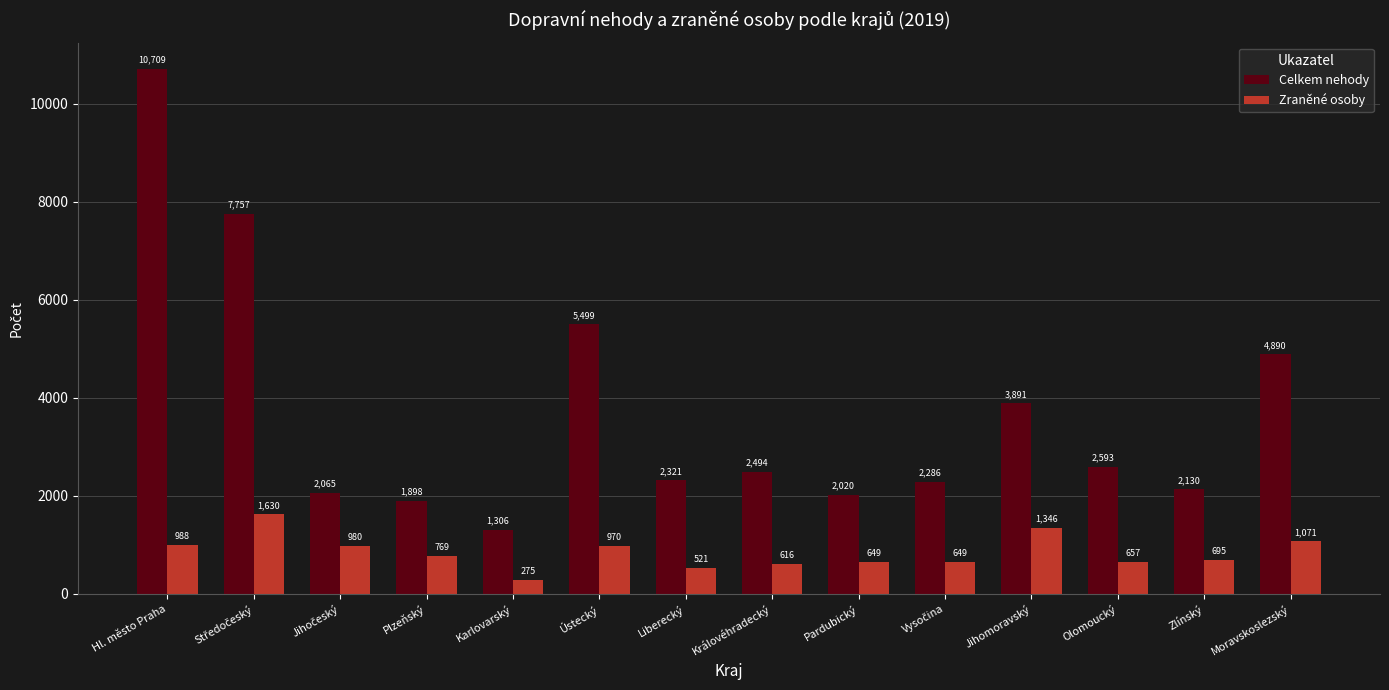

Is it true that Zraněné osoby equals 657 at Olomoucký?

True